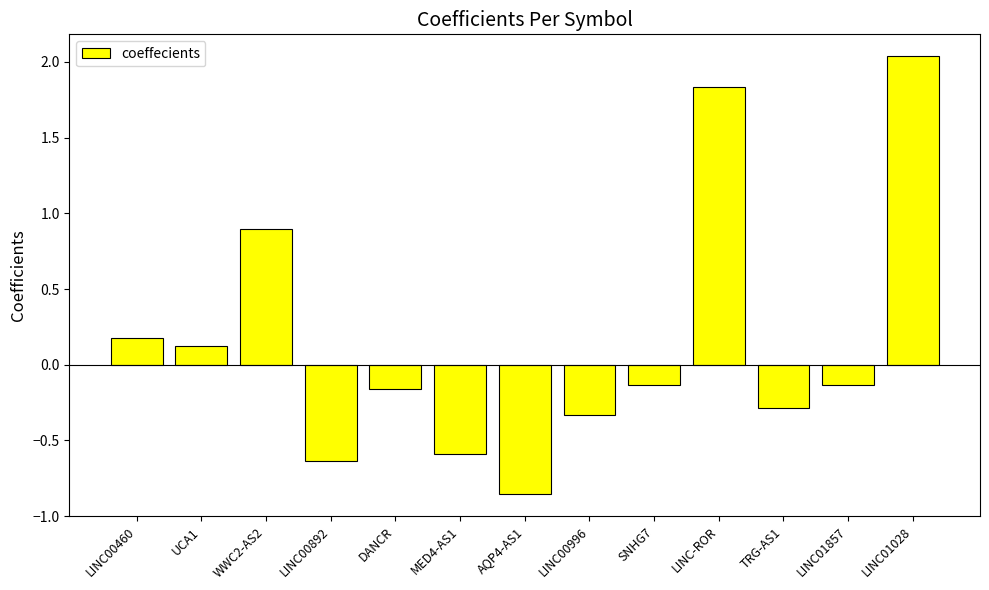

What is the difference between the values at LINC00996 and LINC00460?

0.5